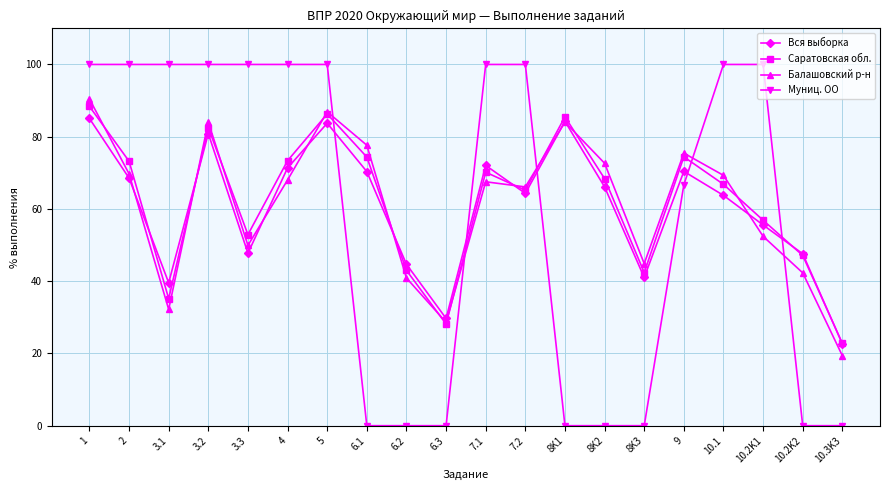

At how many categories does at least one series exceed 21?

20